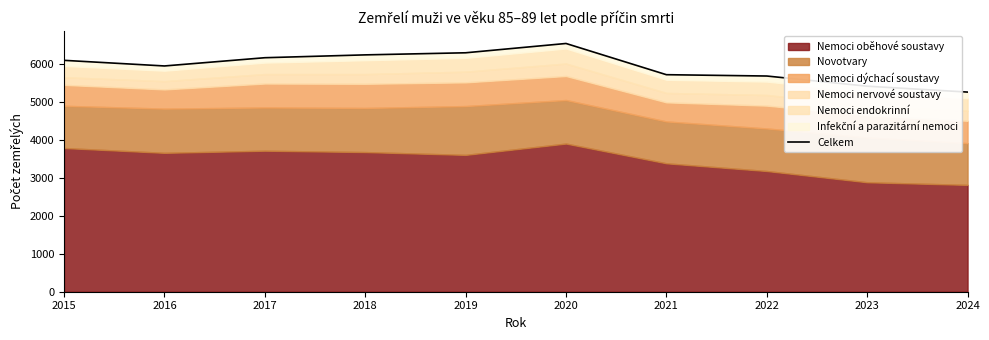

At which label is the value closest to 5898?

2016